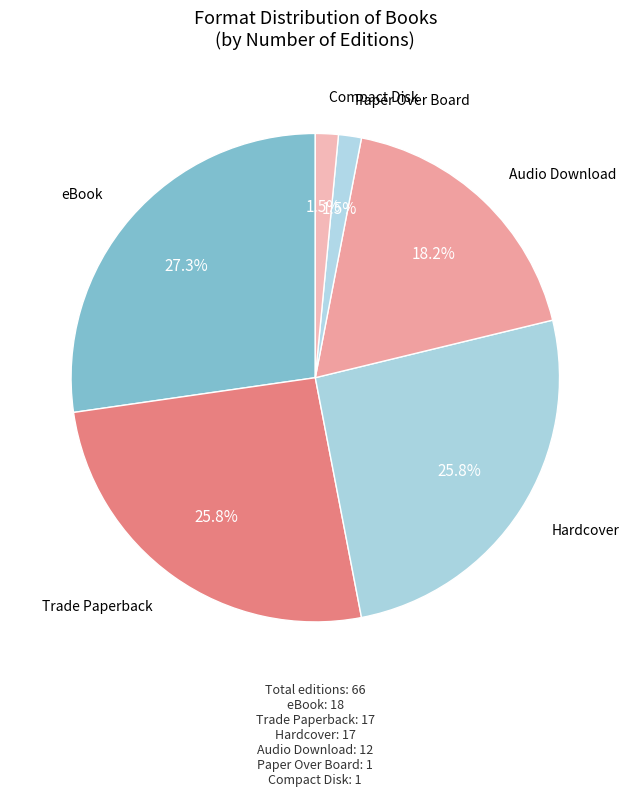

Combined, do Compact Disk and Audio Download account for over 50%?

No